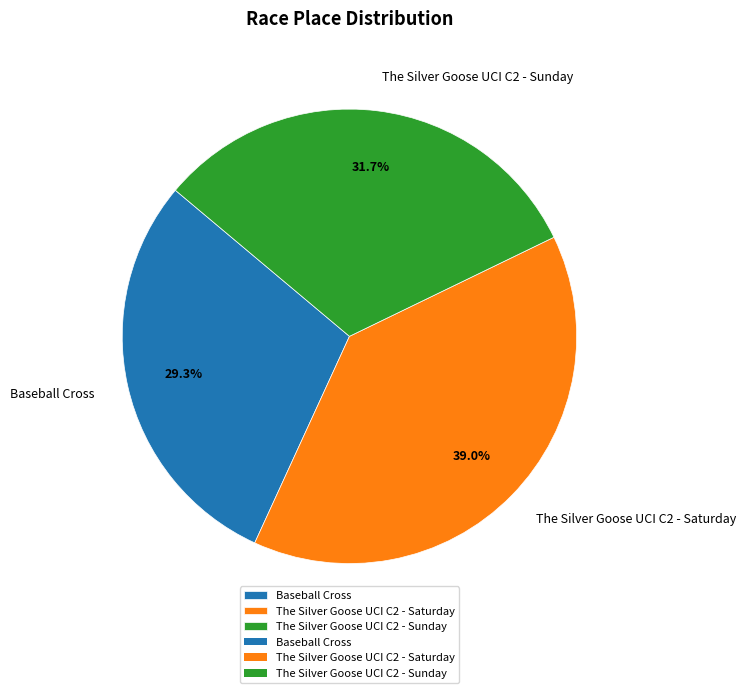

Which has a higher value, The Silver Goose UCI C2 - Saturday or The Silver Goose UCI C2 - Sunday?

The Silver Goose UCI C2 - Saturday